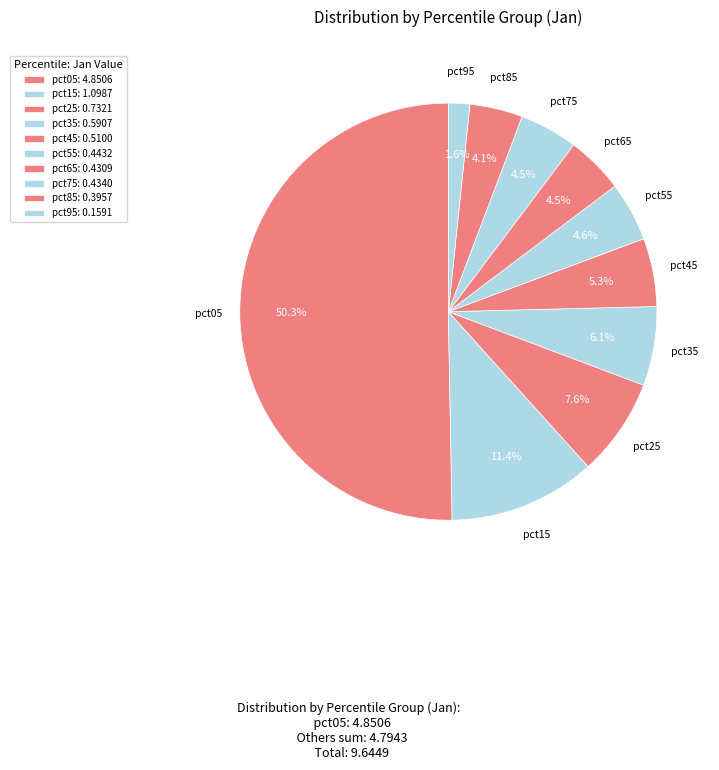

Rank the categories by value from highest to lowest.

pct05, pct15, pct25, pct35, pct45, pct55, pct75, pct65, pct85, pct95